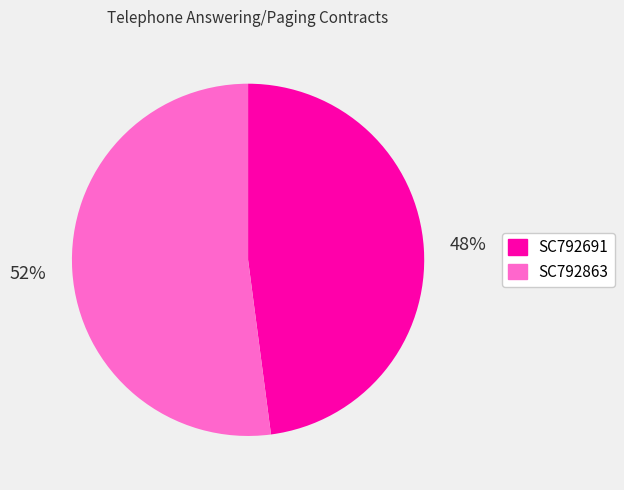

What percentage is the SC792691 slice, to the nearest percent?

48%